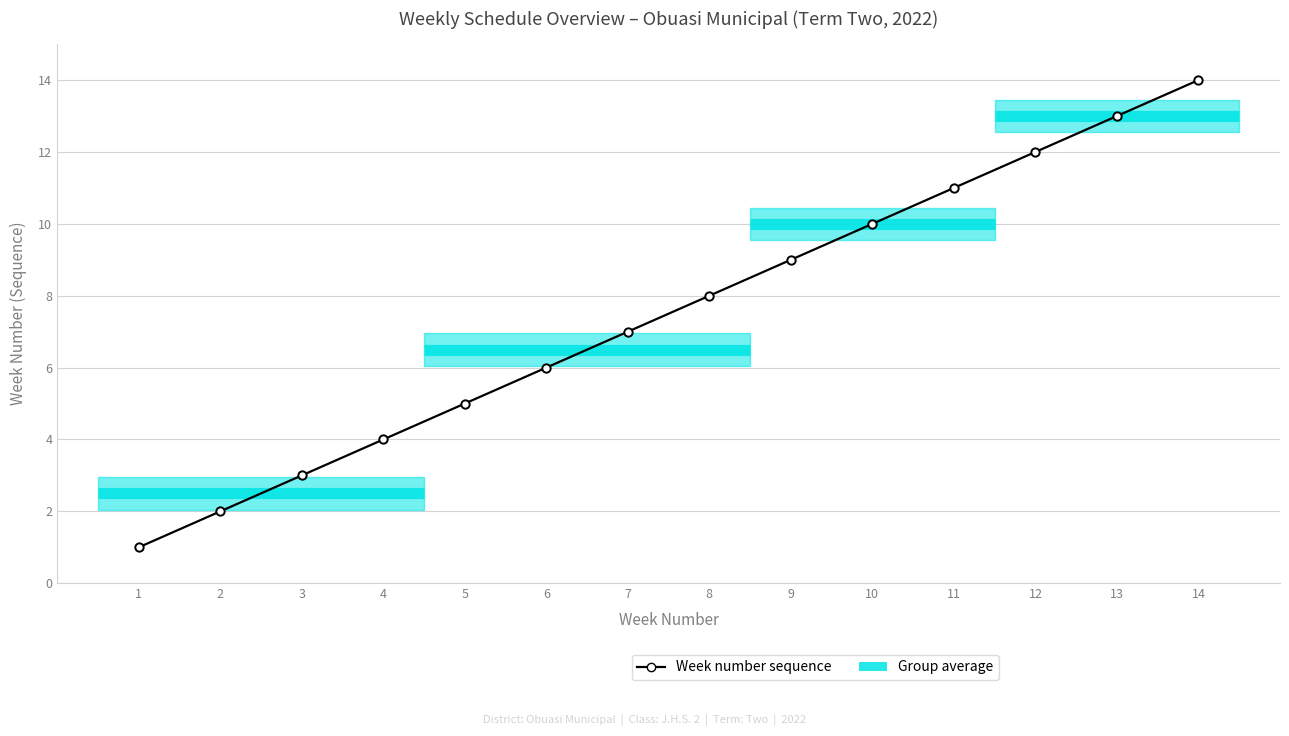

What is the sum of all values?

105